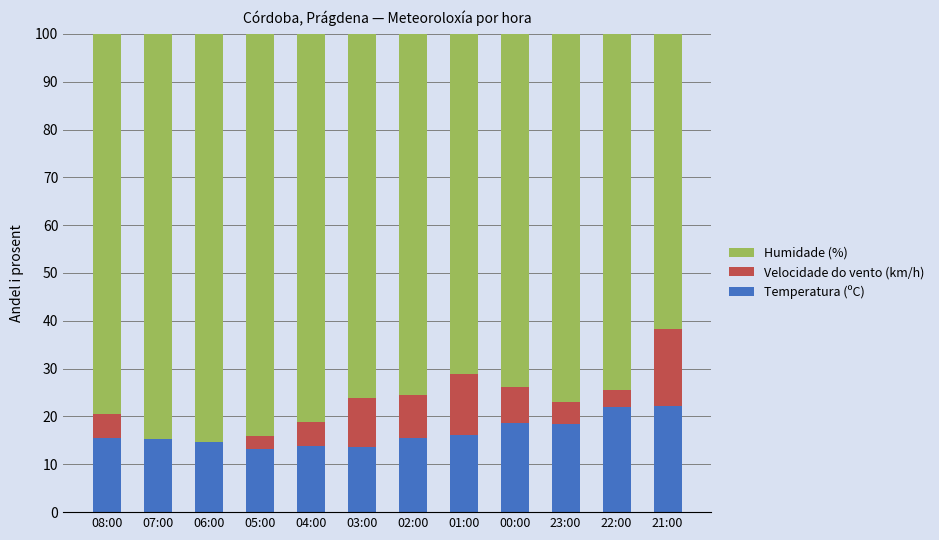

What is the total value across all series at 01:00?

100.0